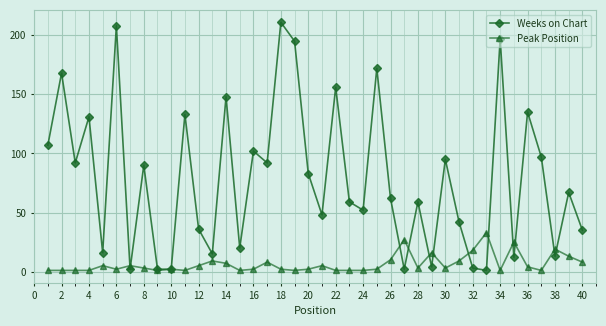

How many interior local peaks does the Weeks on Chart series have?

15